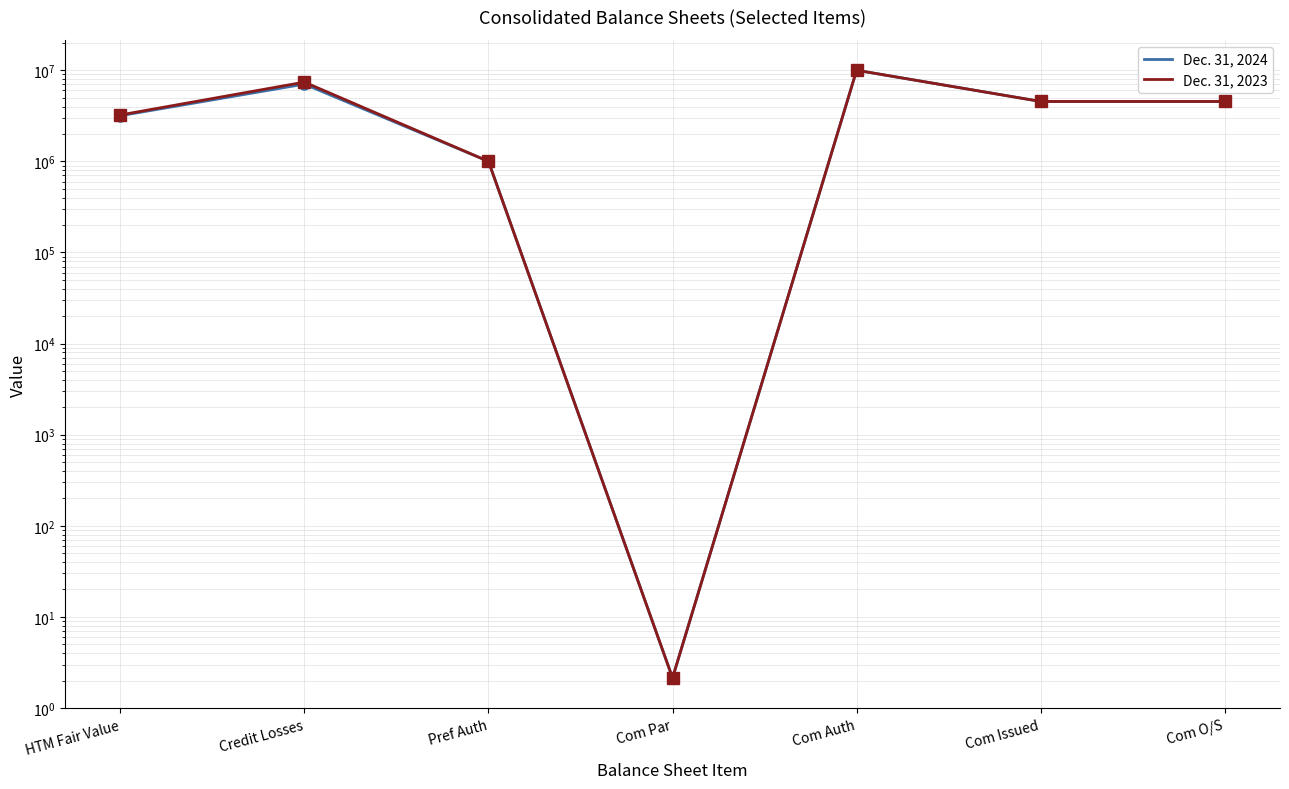

True or false: Dec. 31, 2023 and Dec. 31, 2024 intersect in this chart.

False